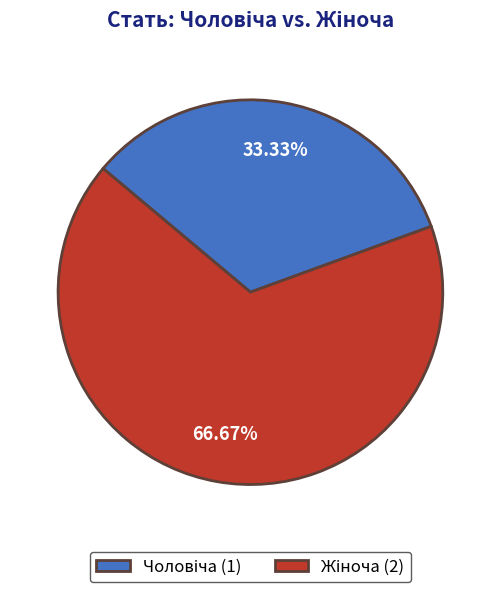

Count the number of slices in the pie.

2